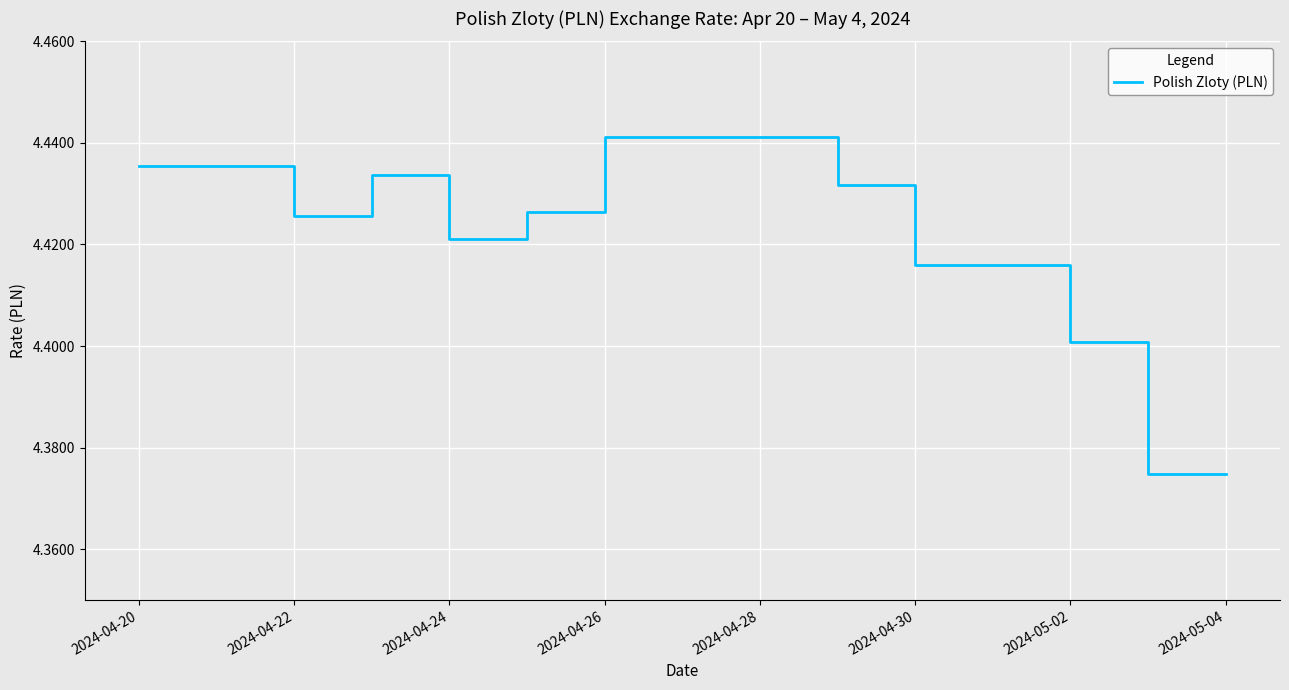

True or false: the data shows 6.3 at 2024-04-28.

False